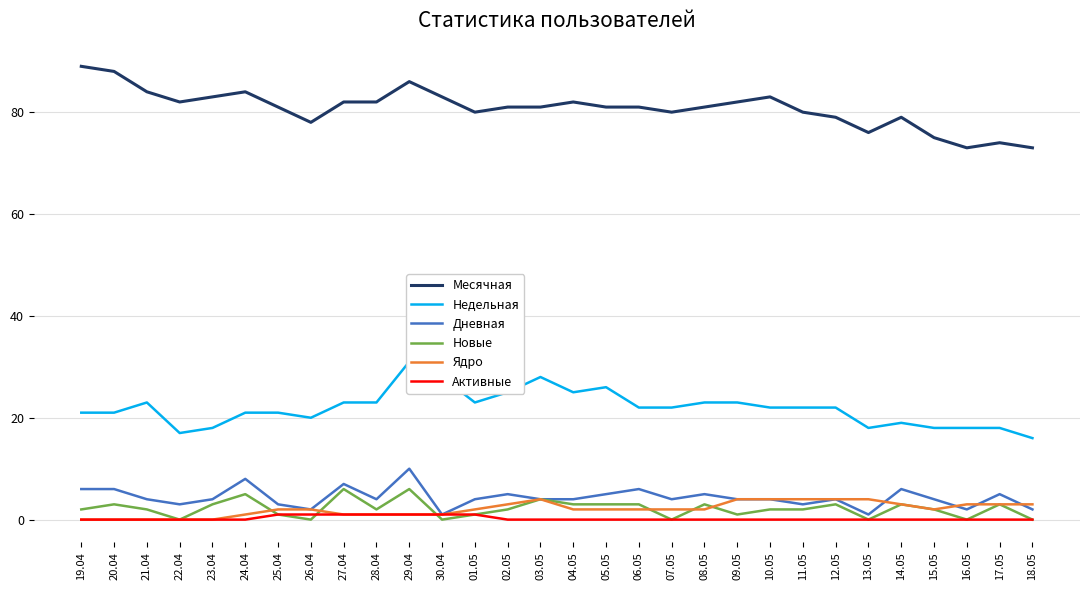

True or false: Недельная has a value of 22 at 11.05.

True